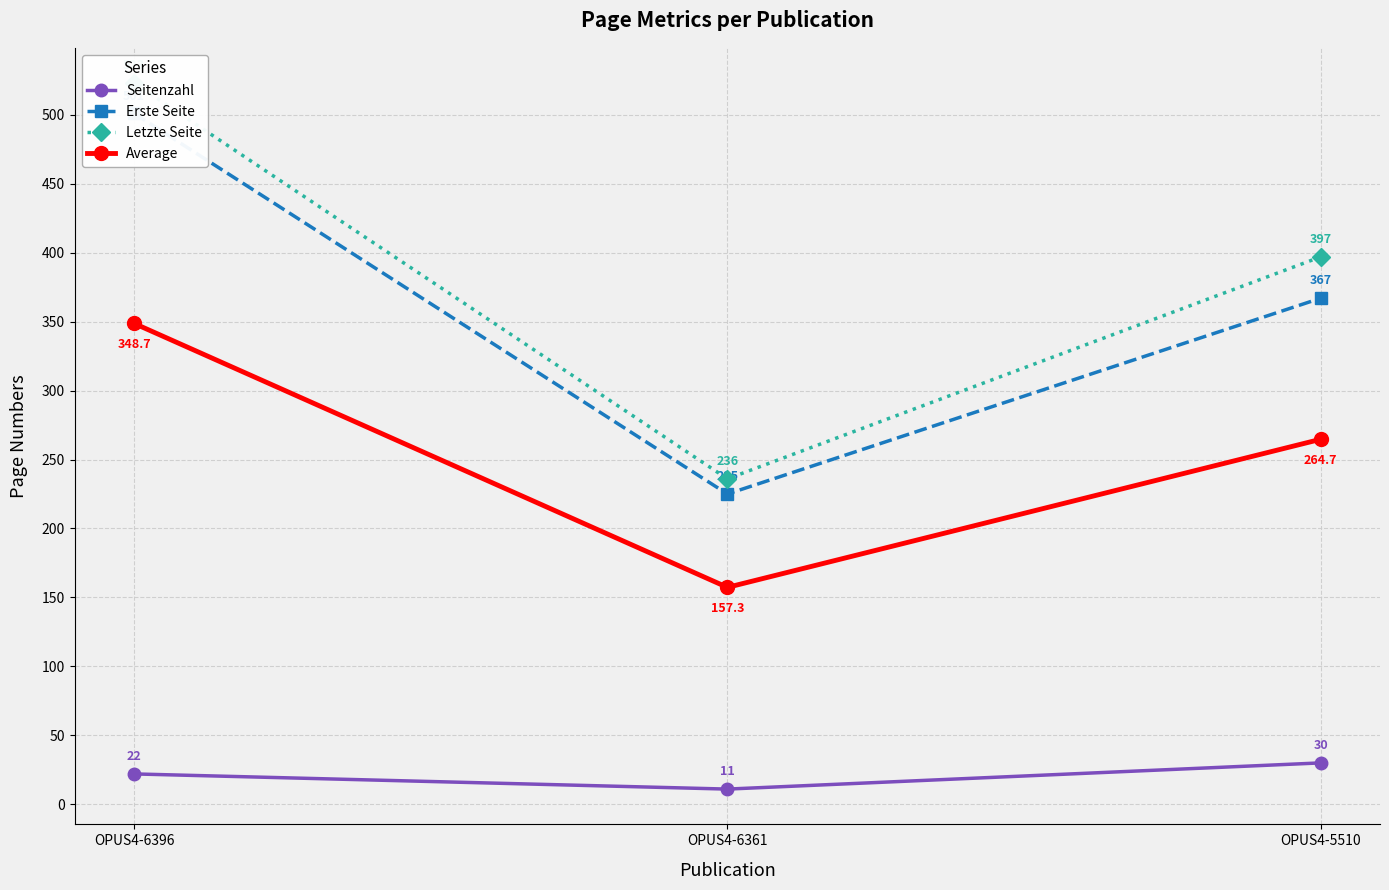

What is the highest value of the Letzte Seite series?

523.0